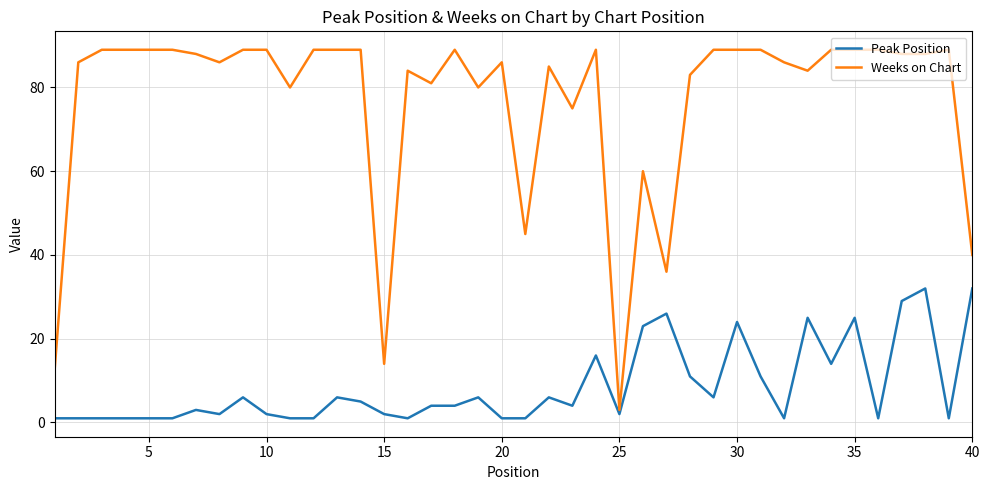

List the series in order of their peak value, highest first.

Weeks on Chart, Peak Position